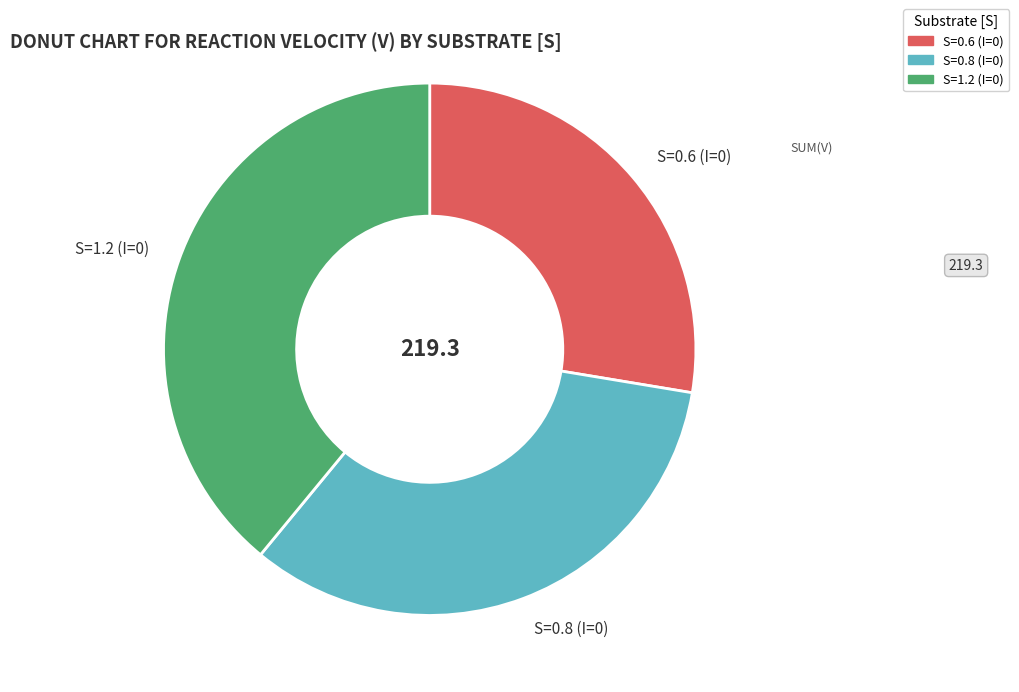

Which category has the biggest portion of the pie?

S=1.2 (I=0)